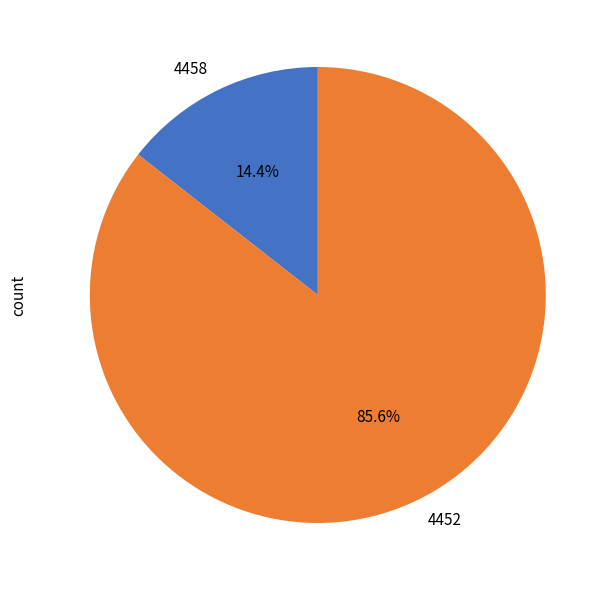

Rank the categories by value from lowest to highest.

4458, 4452